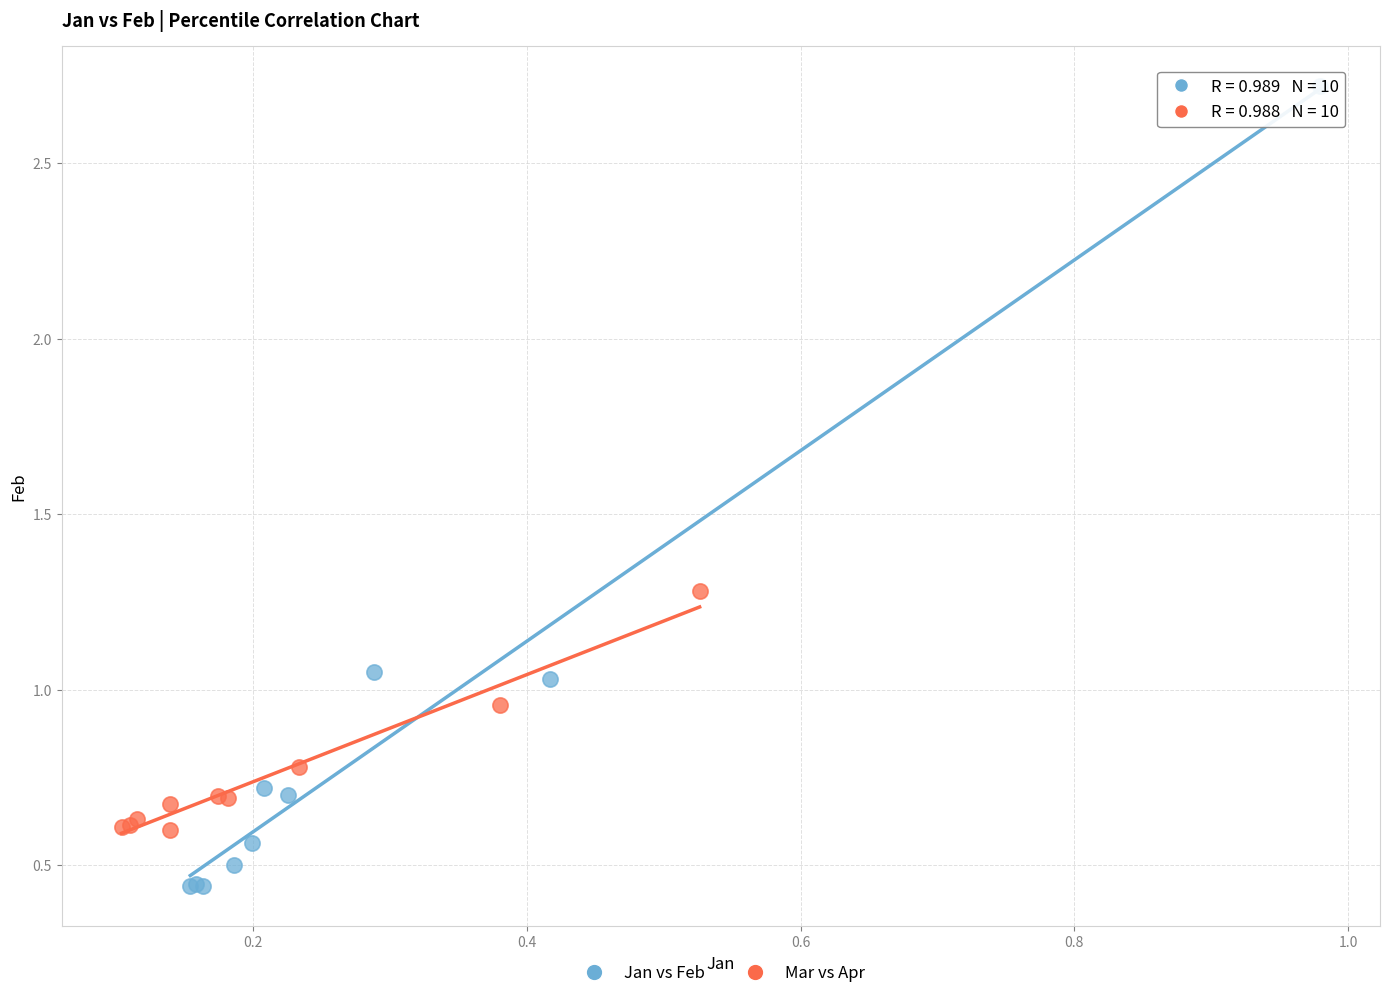

What are all the series names shown in the legend?

Jan vs Feb, Mar vs Apr